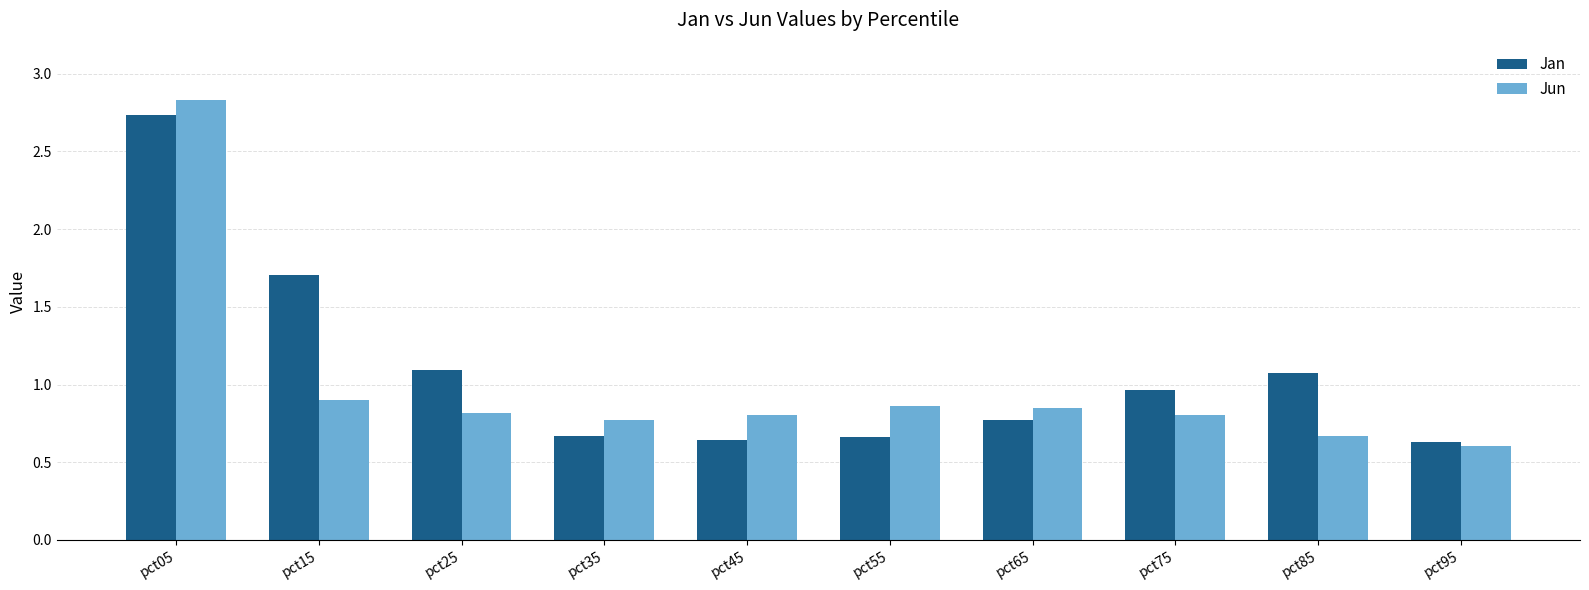

At which category does the chart reach its peak across all series?

pct05